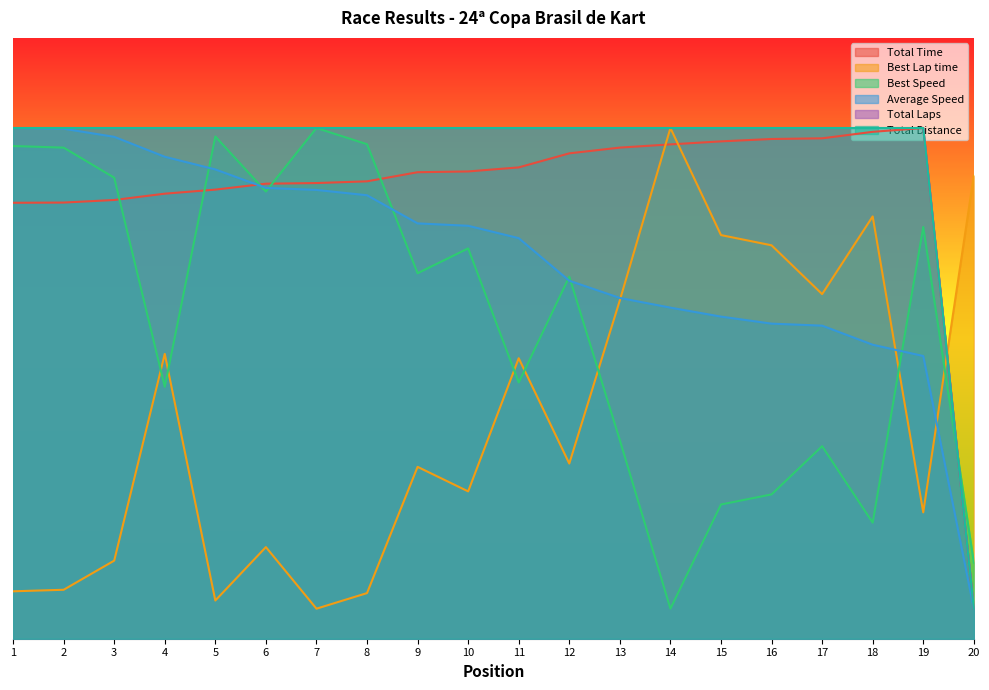

Rank the categories by Best Speed value from lowest to highest.

14, 20, 18, 15, 16, 17, 13, 4, 11, 12, 9, 10, 19, 6, 3, 2, 1, 8, 5, 7